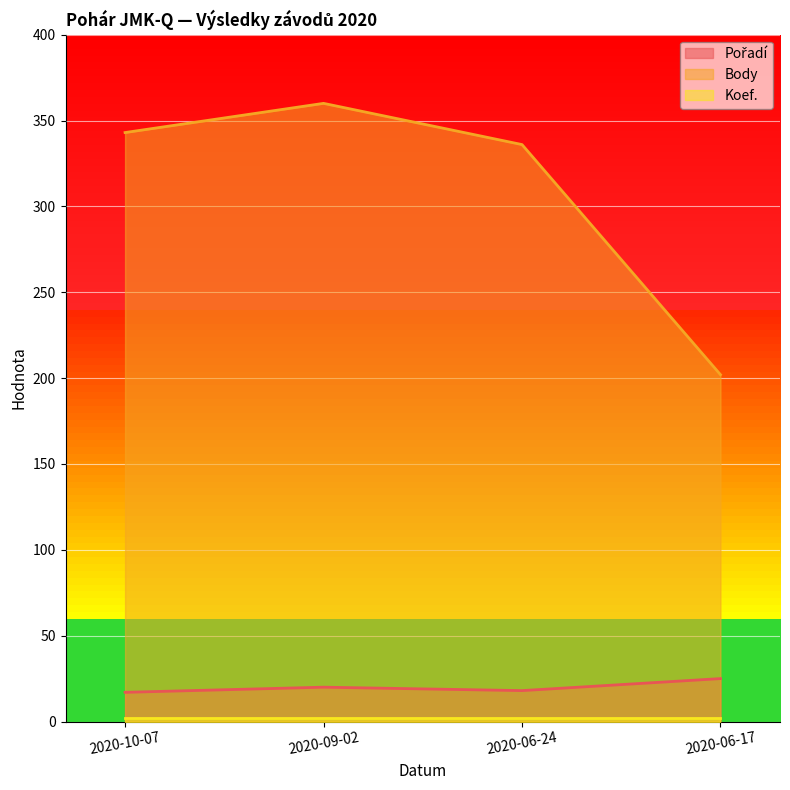

What is the label of the 4th point from the left?

2020-06-17